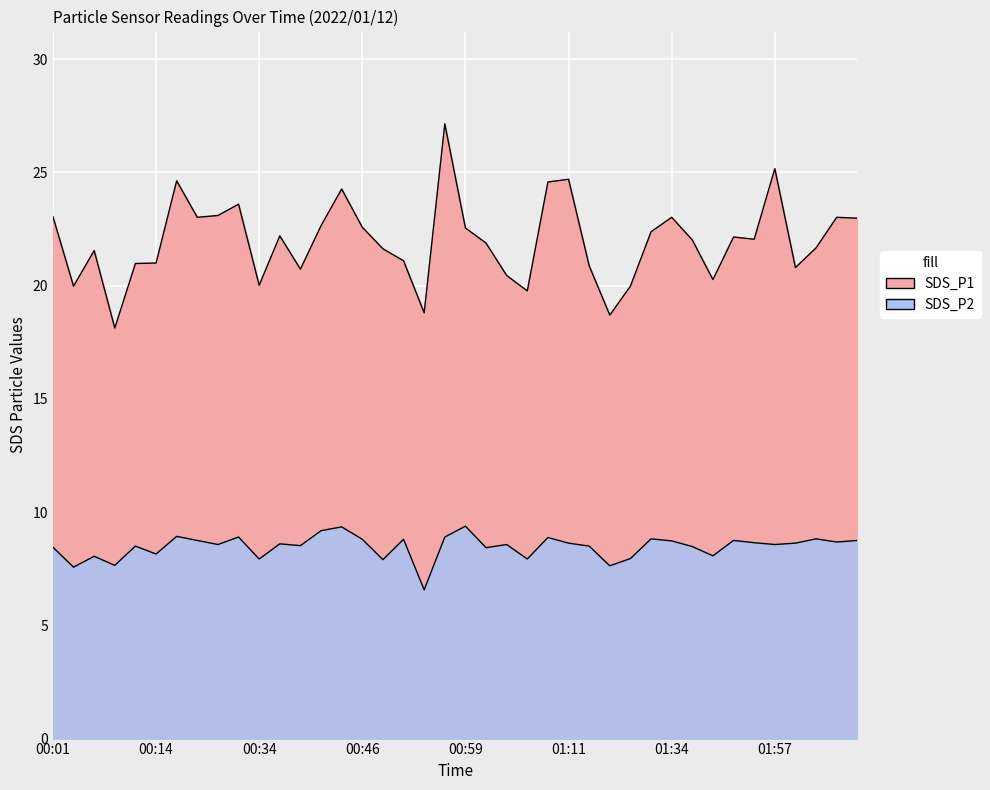

The value of SDS_P2 at 00:51 is 8.8. True or false?

True